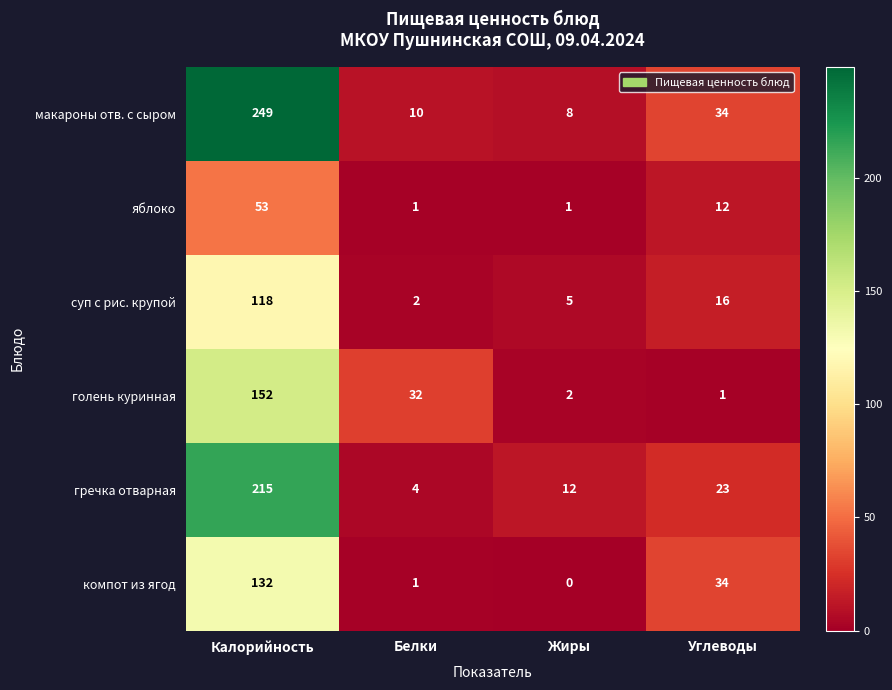

What is the sum of the голень куринная values at Белки and Углеводы?

33